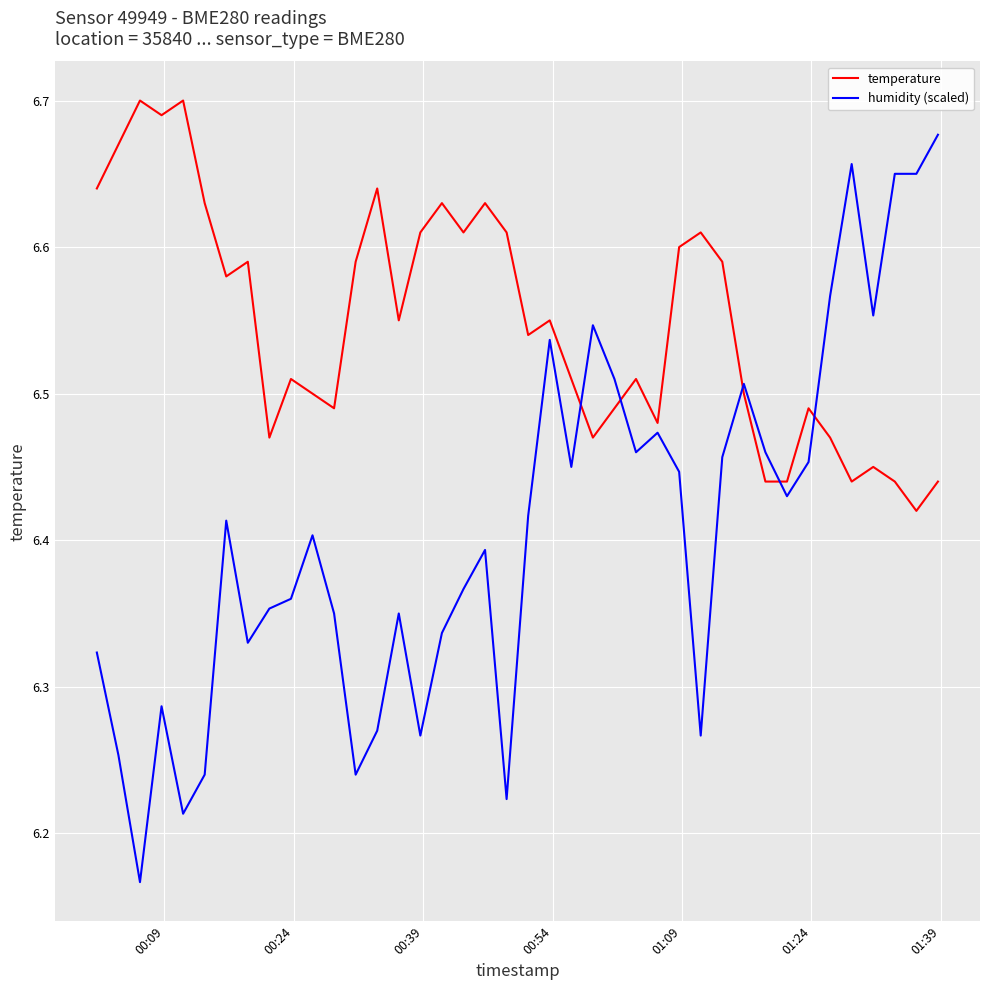

True or false: temperature and humidity (scaled) cross at least once.

True